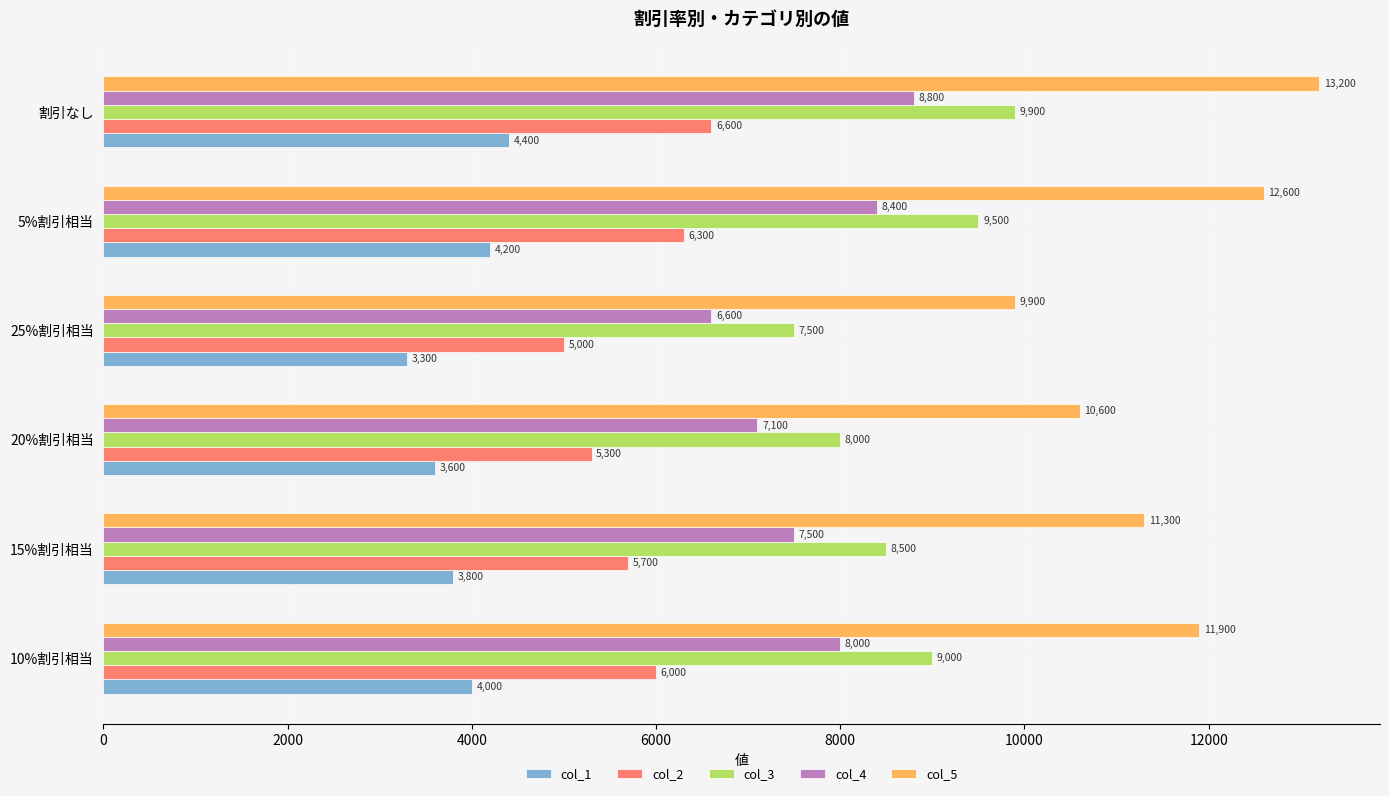

List the labels in order of col_4 value, smallest first.

25%割引相当, 20%割引相当, 15%割引相当, 10%割引相当, 5%割引相当, 割引なし